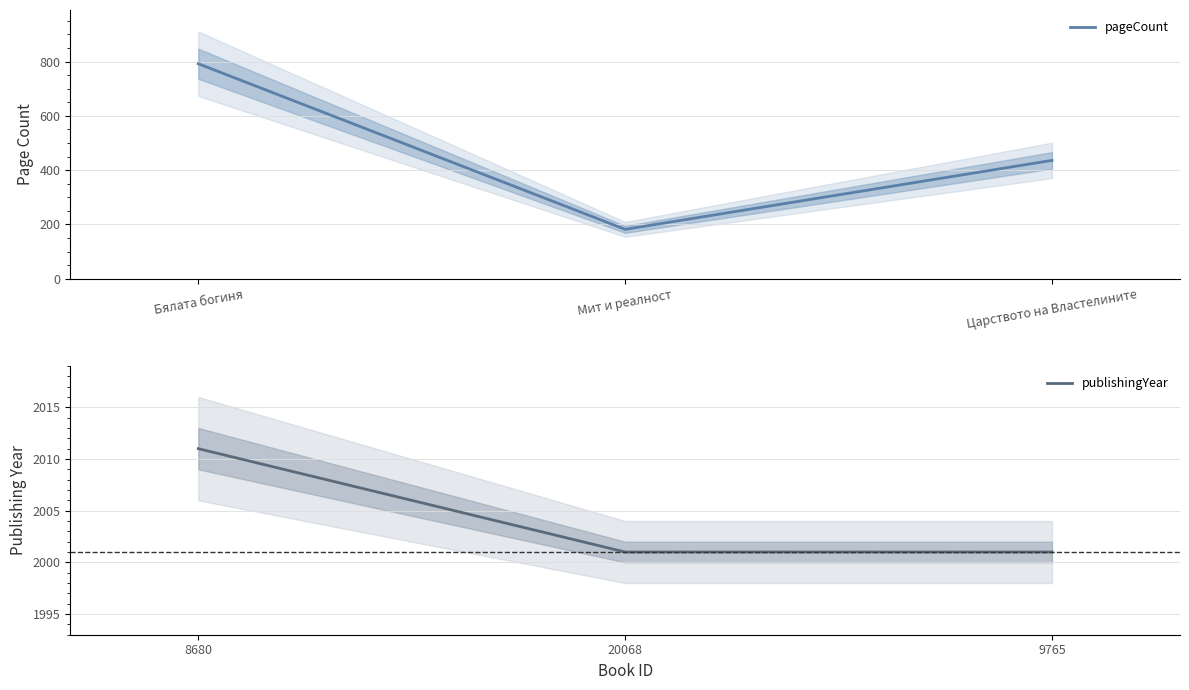

List the labels in order of pageCount value, smallest first.

Мит и реалност, Царството на Властелините, Бялата богиня